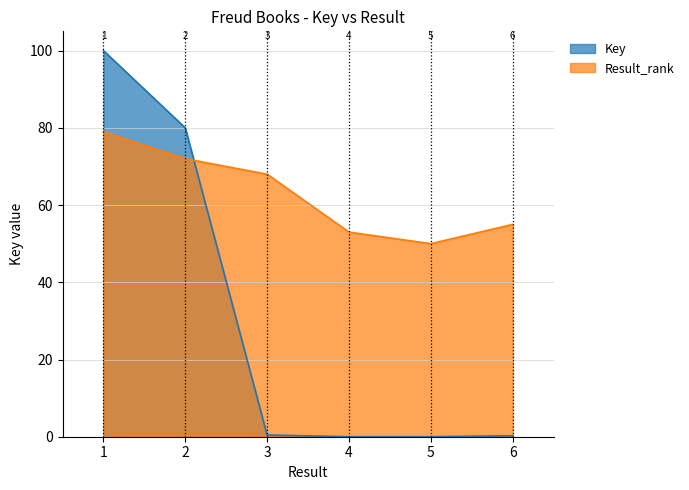

What value does the data have at 1?

100.0